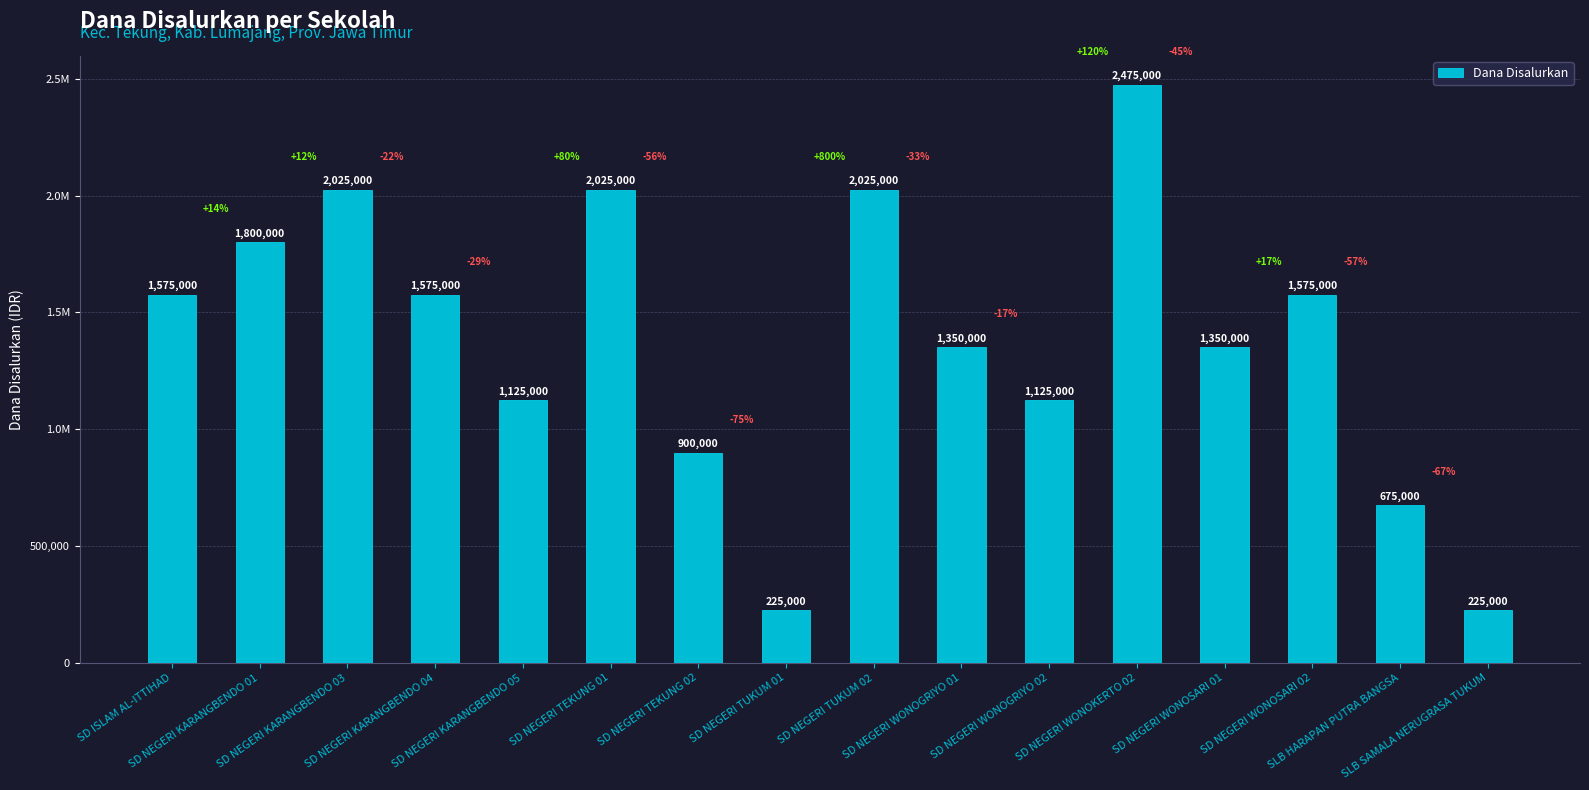

Does the chart contain any negative values?

No